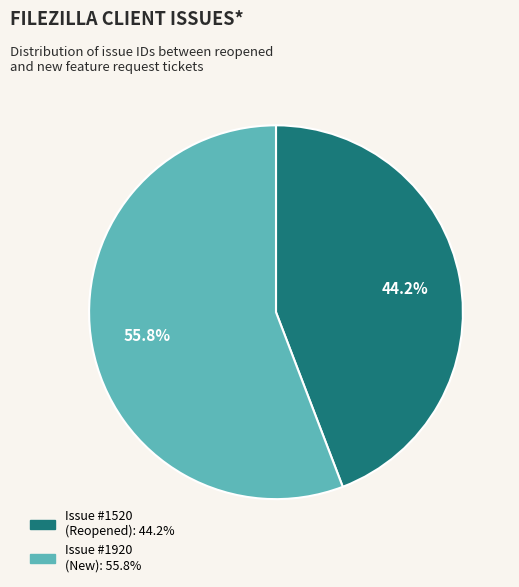

How many segments does this pie chart have?

2